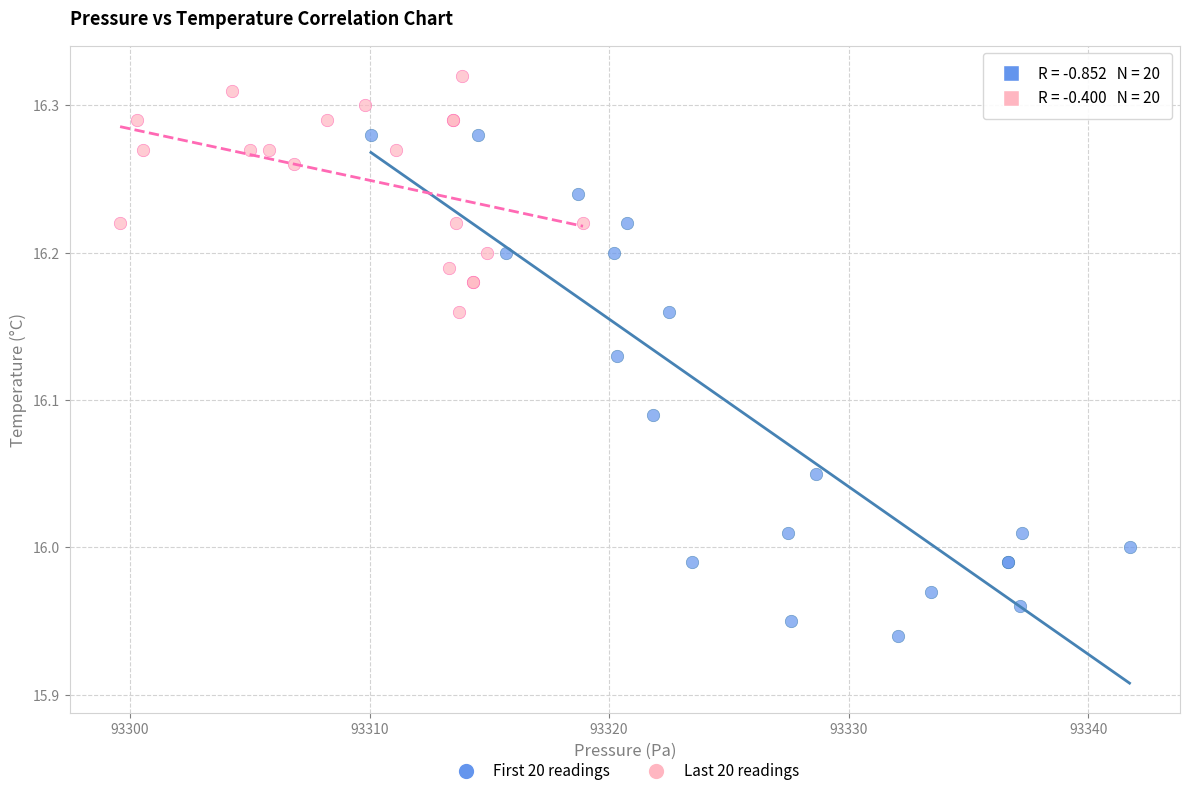

Which series reaches the maximum Y coordinate?

Last 20 readings